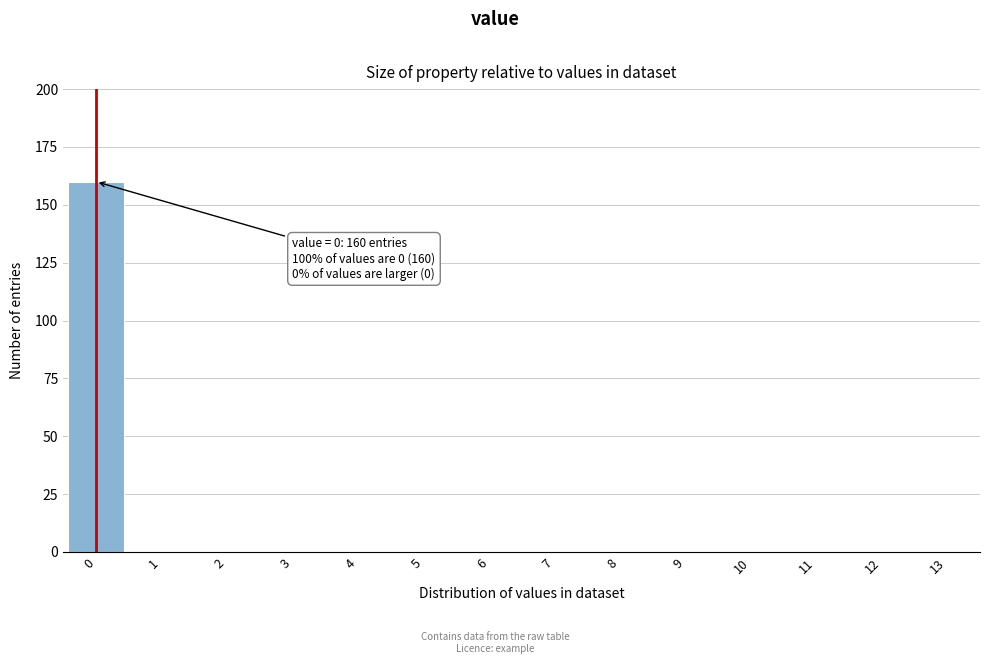

Over which range of the x-axis is the bar tallest?

-0.5 to 0.5